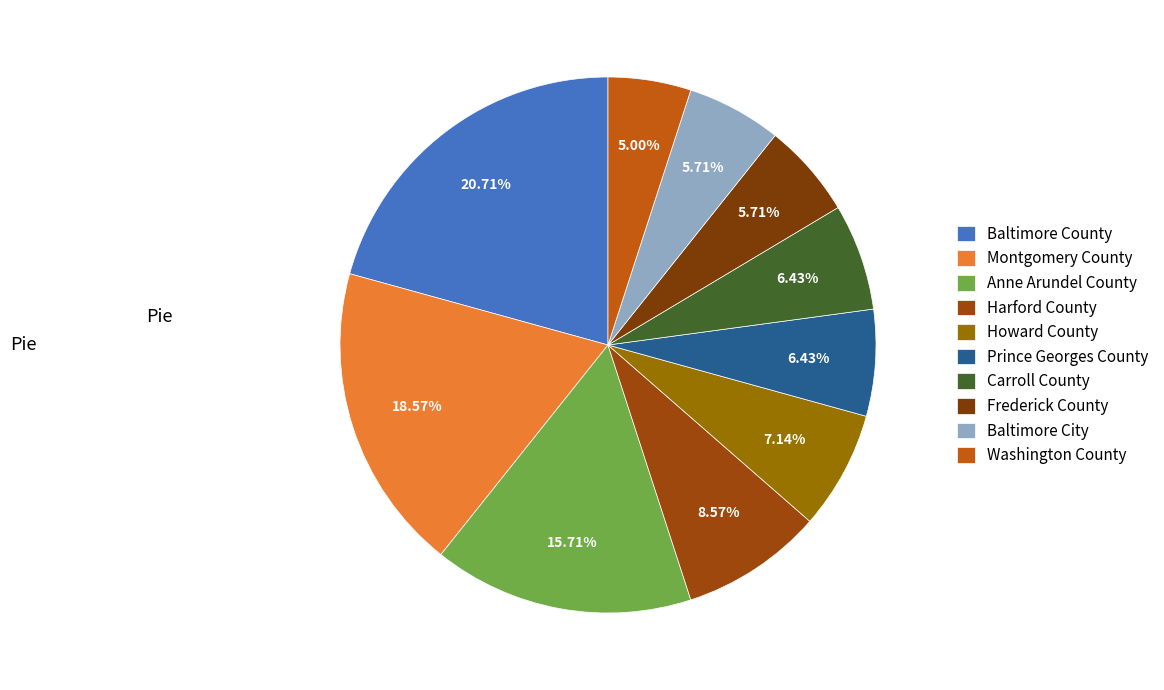

Is there any slice that represents more than half of the pie?

No